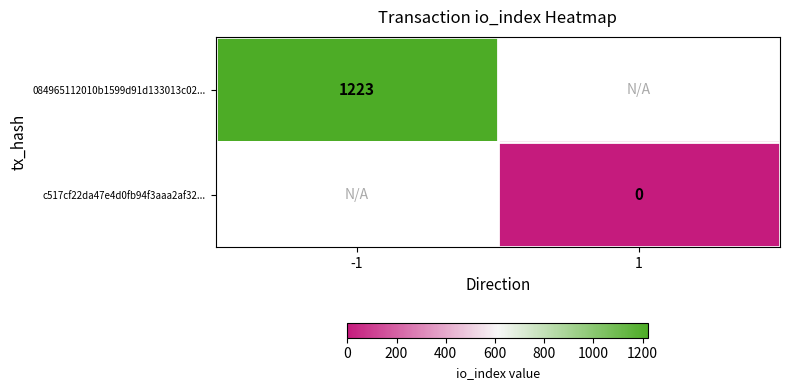

Is the value of 084965112010b1599d91d133013c02... at -1 greater than the value of c517cf22da47e4d0fb94f3aaa2af32... at 1?

Yes